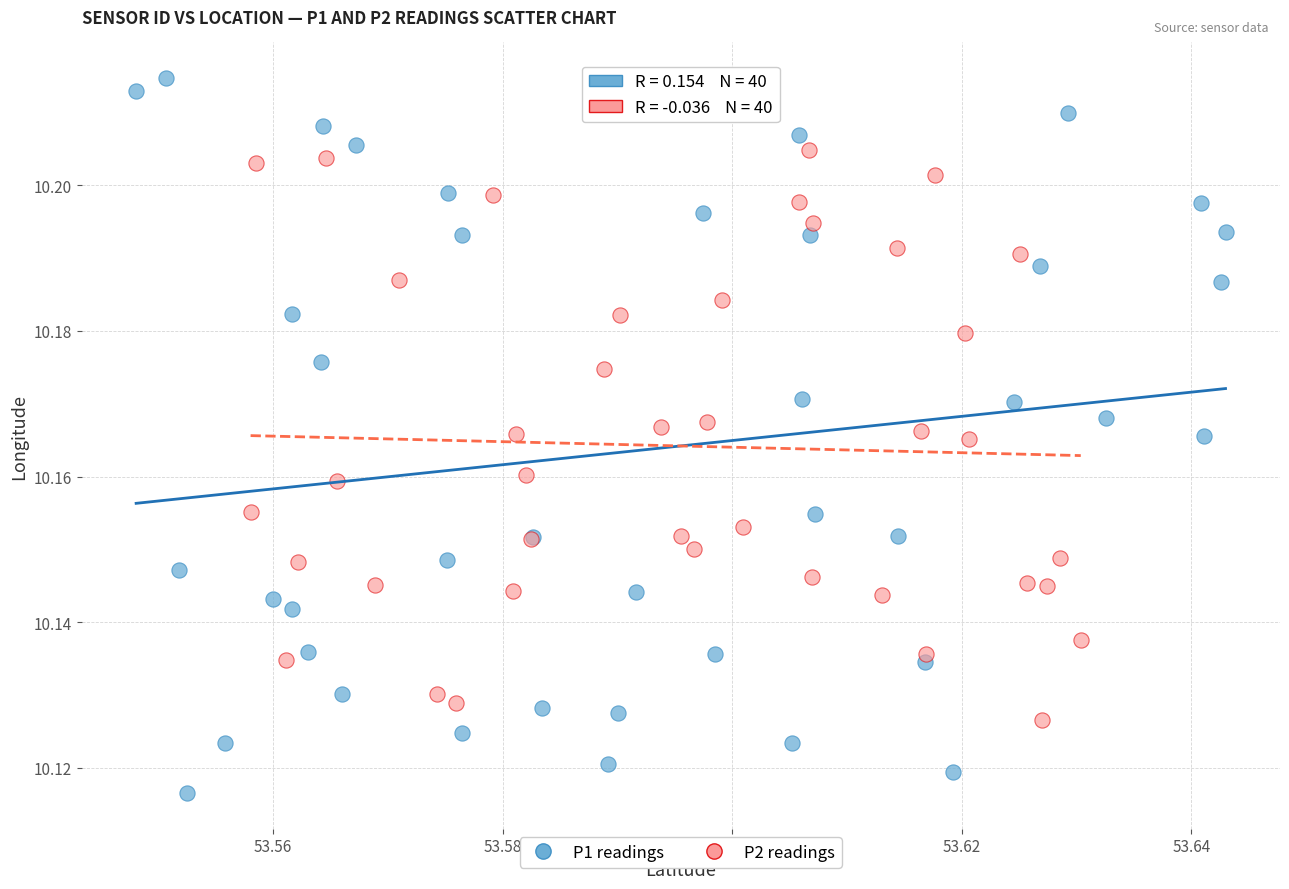

Which series reaches the maximum Y coordinate?

P1 readings